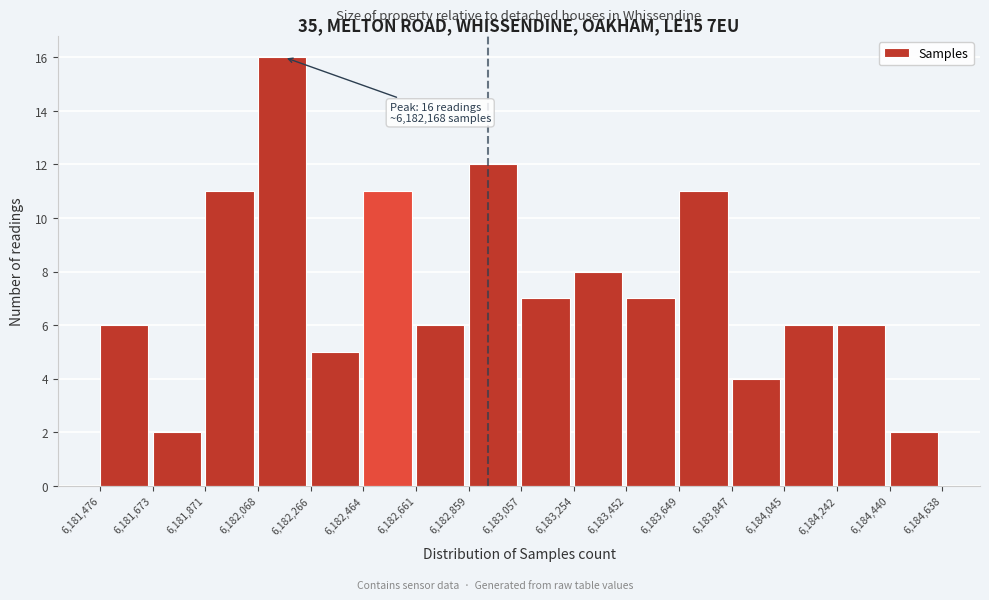

Over which range of the x-axis is the bar tallest?

6,182,068 to 6,182,266